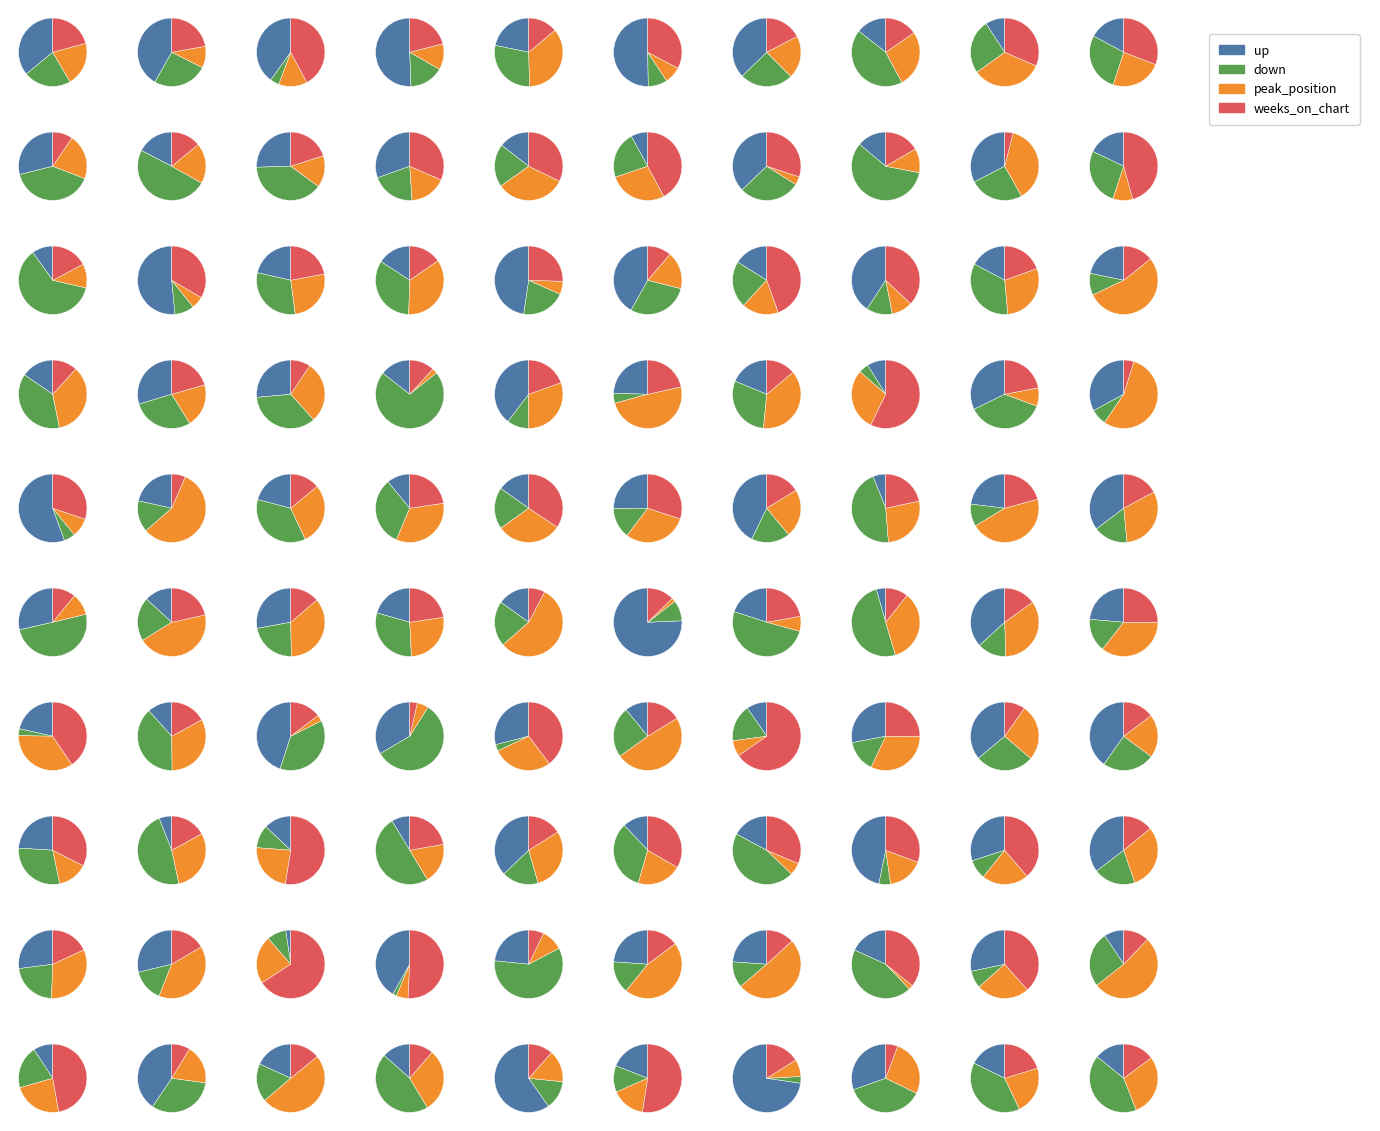

What portion of the pie excludes up?

33.0%